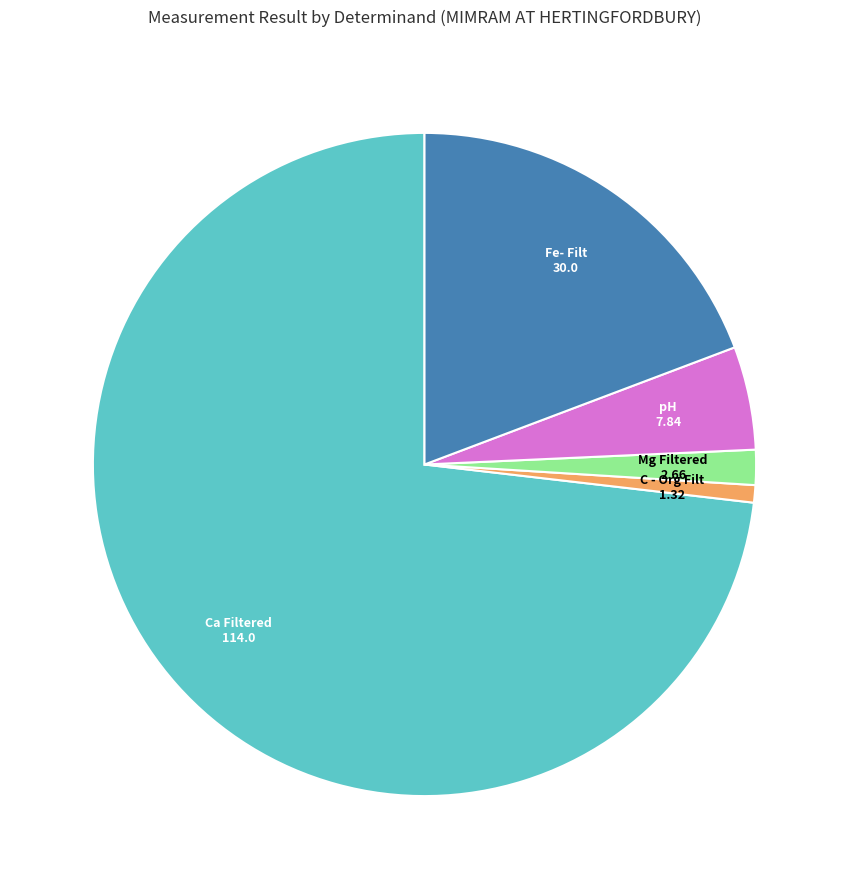

Is there a majority slice in this chart?

Yes